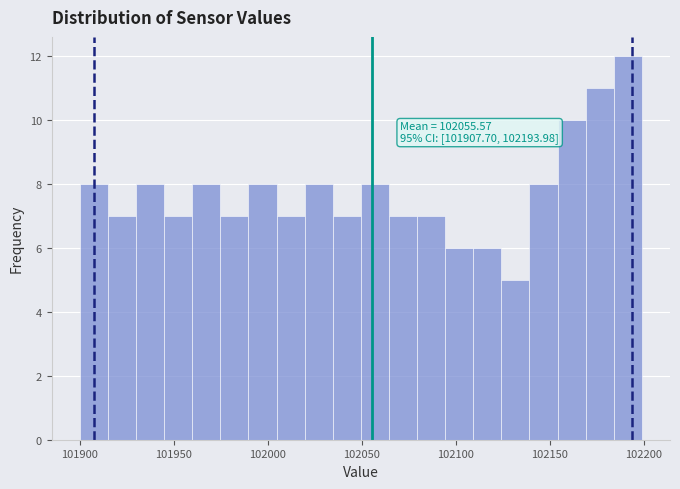

Around what value on the x-axis is the tallest bar? Give the approximate position of its centre, as read against the axis.

102190